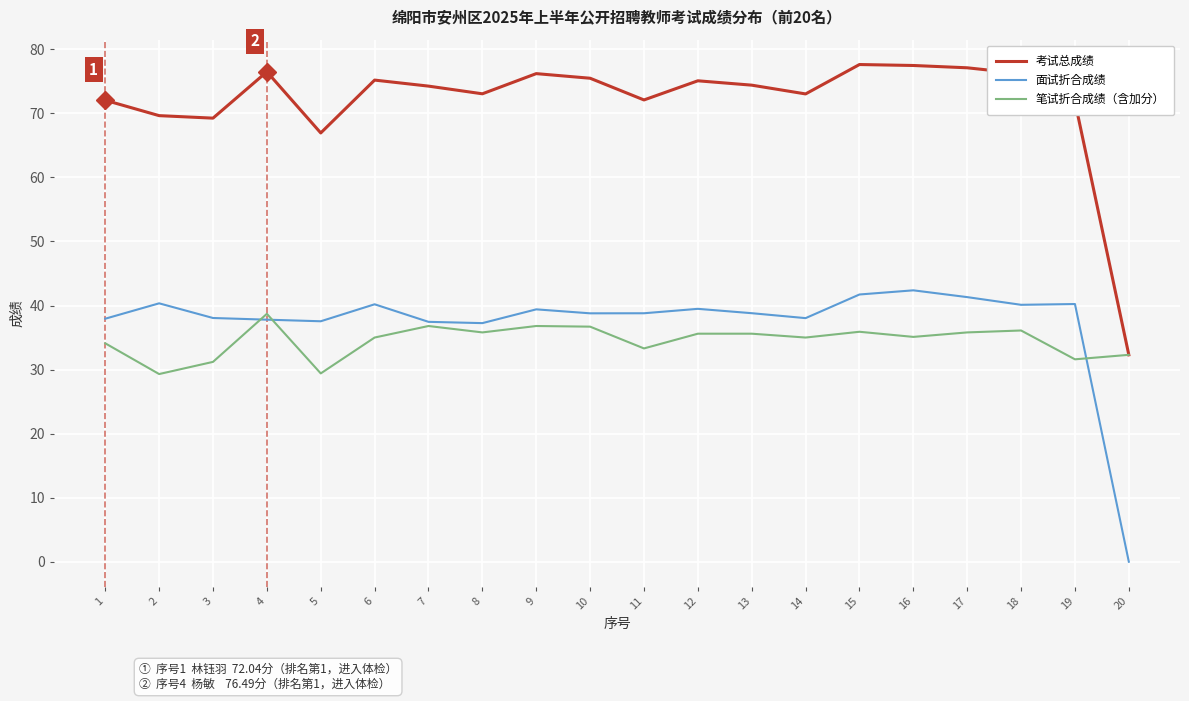

Is the value of 面试折合成绩 at 1 greater than the value of 考试总成绩 at 13?

No